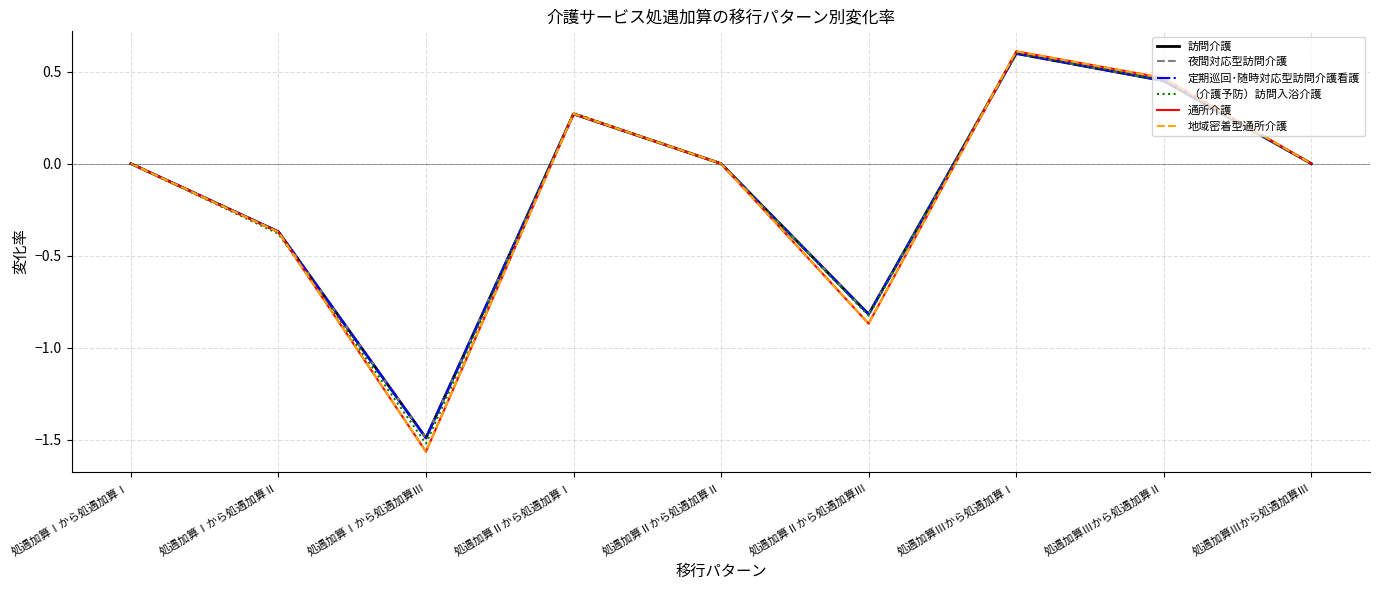

Does the chart display data point markers on the line(s)?

No